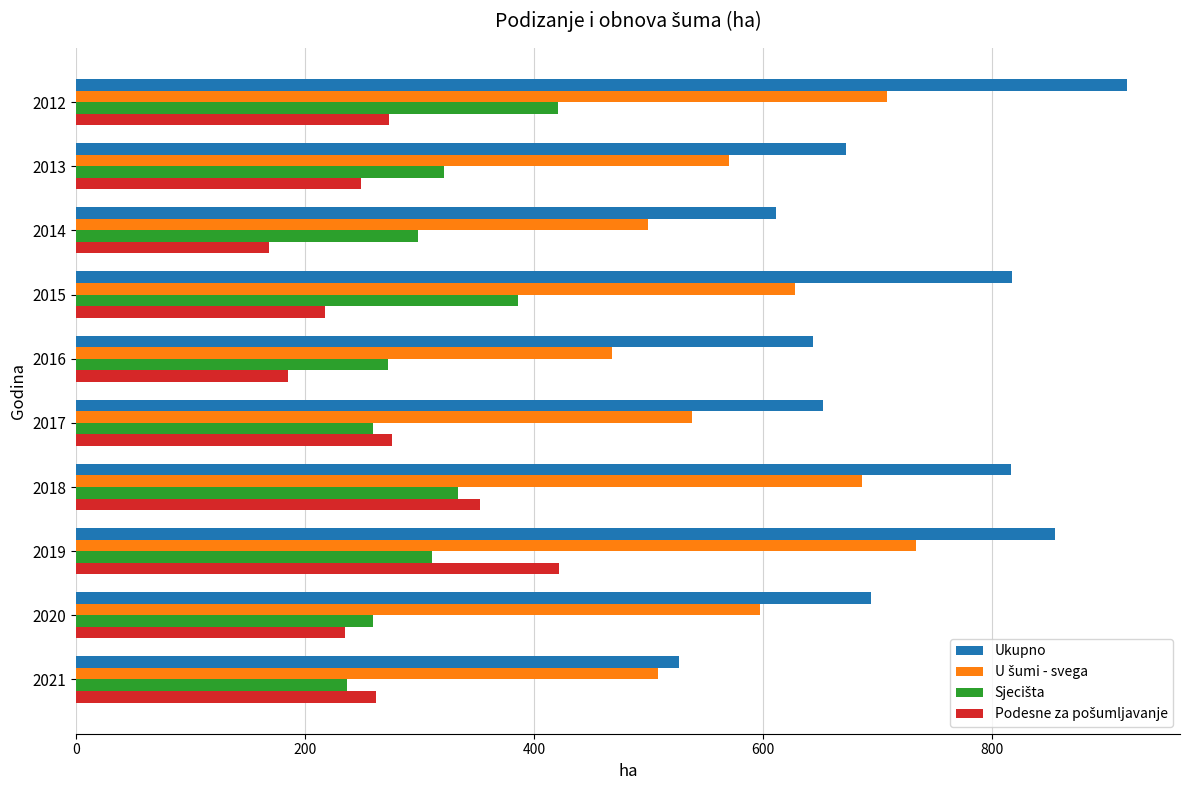

Which series has the largest total across all categories?

Ukupno